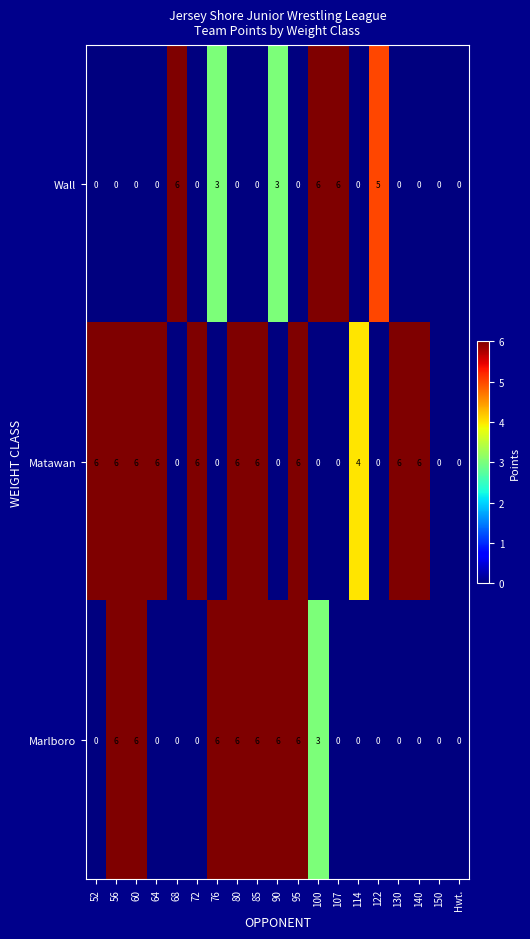

At how many categories does at least one series exceed 1?

17